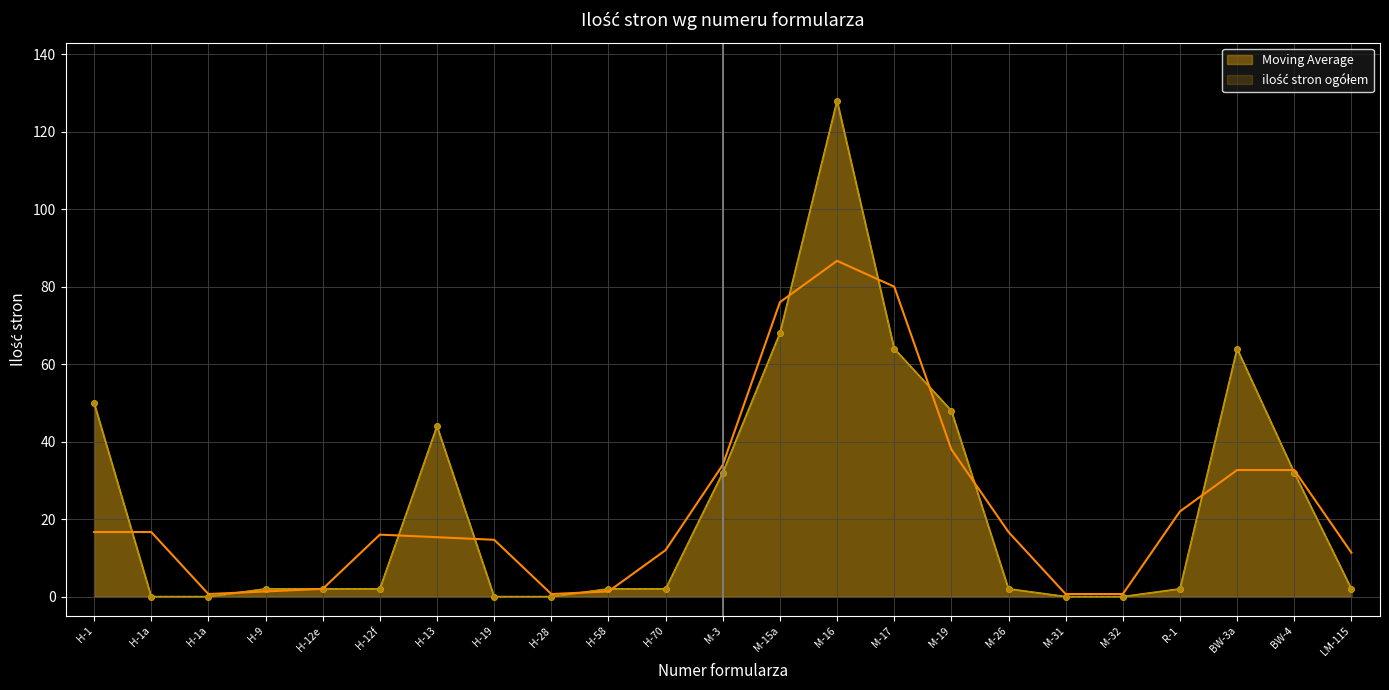

At which category does the data reach its first local peak?

H-13